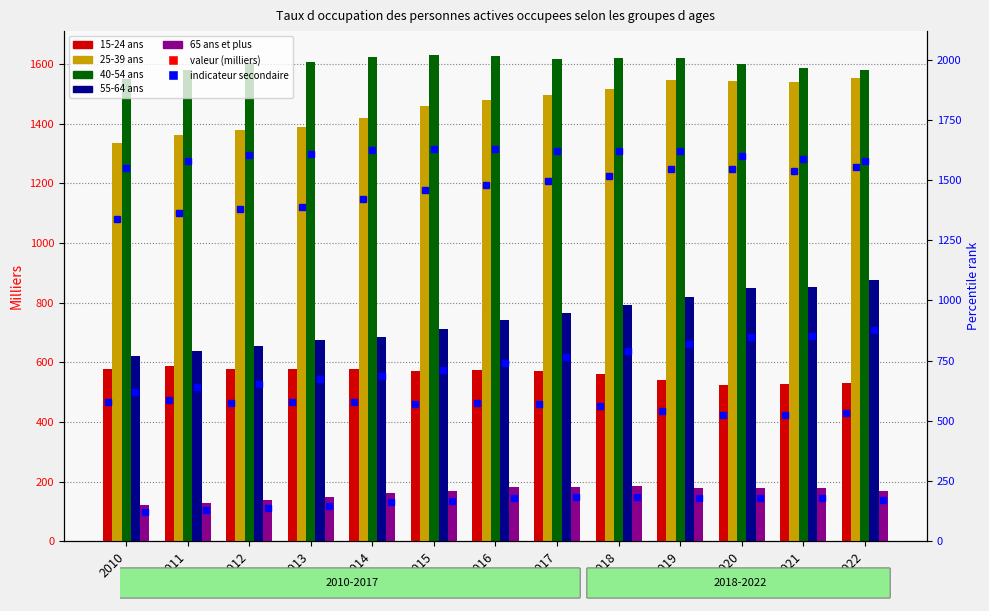

What is the highest value of the 55-64 ans series?

876.6